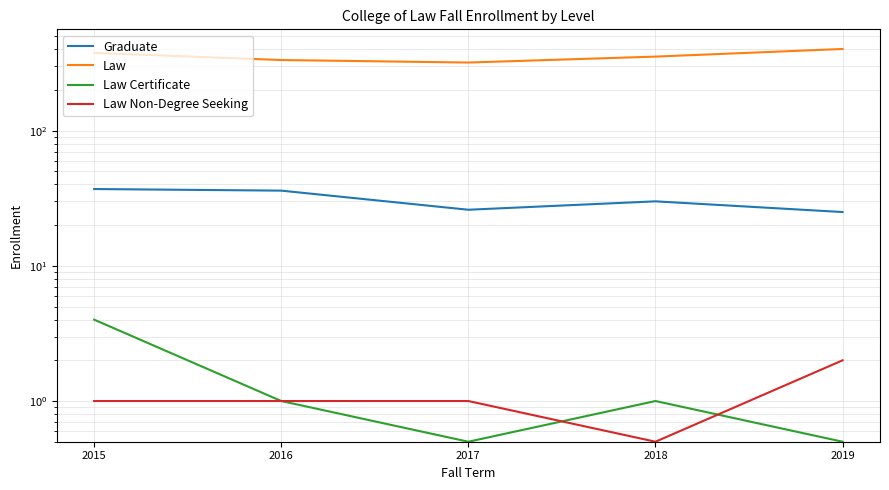

How many series are shown in this chart?

4